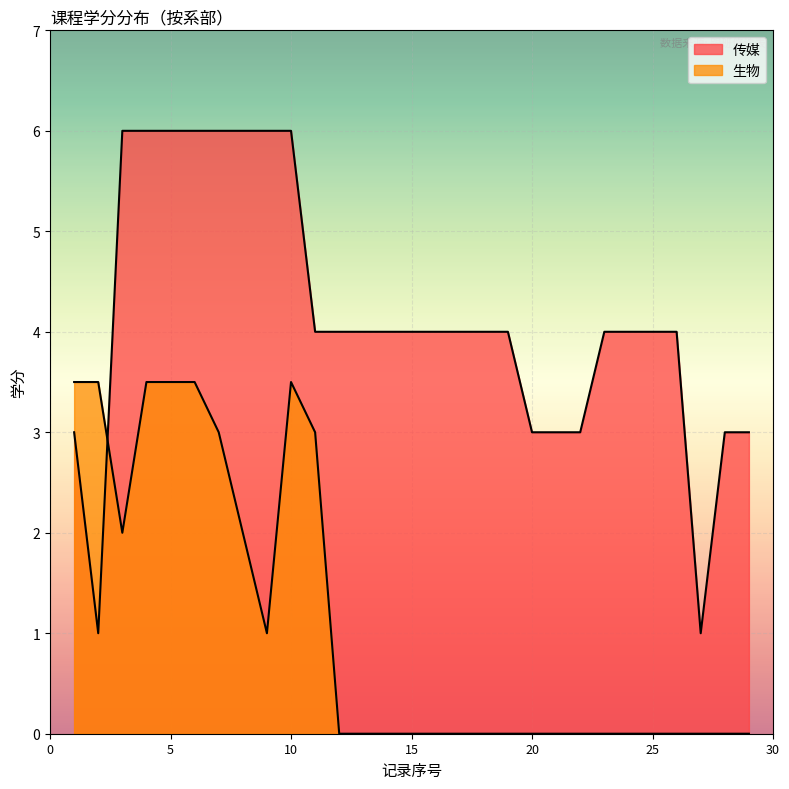

True or false: the data shows 4 at 25.

True